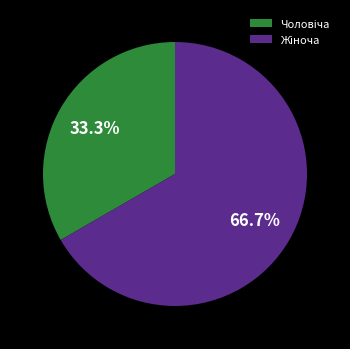

Is there a majority slice in this chart?

Yes